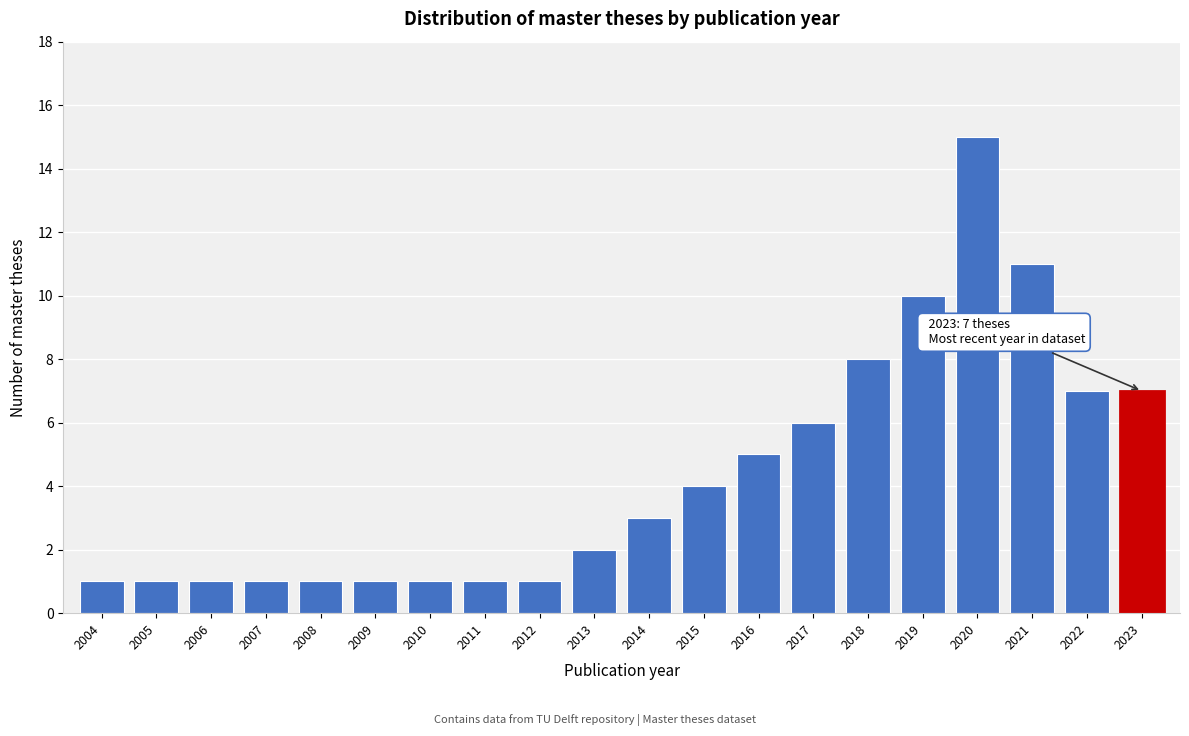

Reading right to left, what are all the values shown in this chart?

2023=7	2022=7	2021=11	2020=15	2019=10	2018=8	2017=6	2016=5	2015=4	2014=3	2013=2	2012=1	2011=1	2010=1	2009=1	2008=1	2007=1	2006=1	2005=1	2004=1